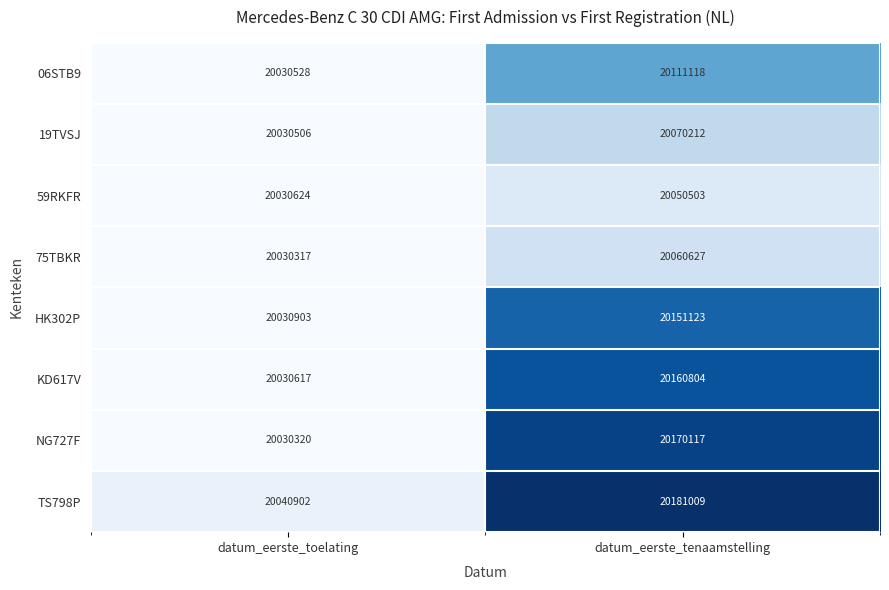

How many series are shown in this chart?

8